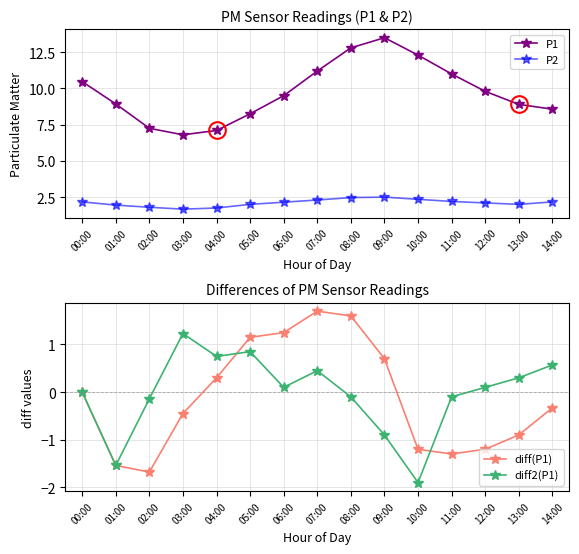

Is it true that P2 equals 3.9 at 09:00?

False